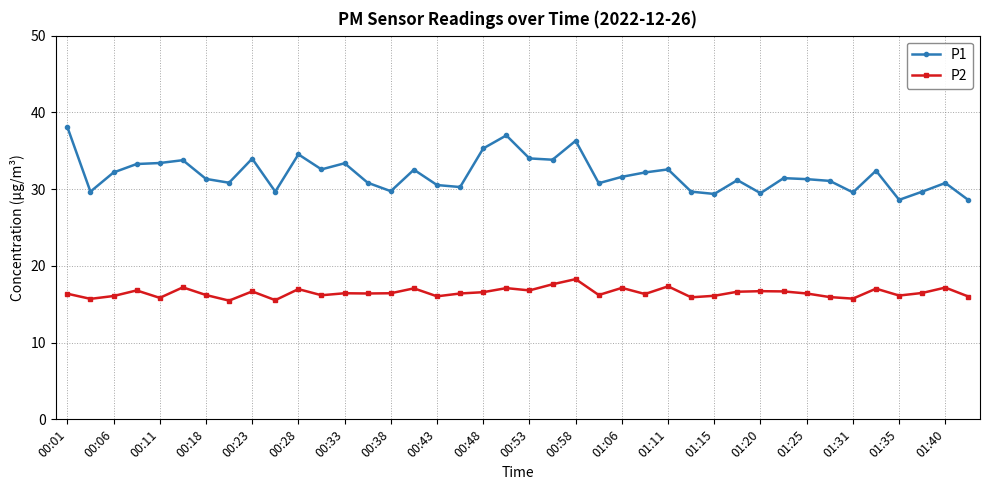

What is the difference between the maximum and second lowest values in the P2 series?

2.7